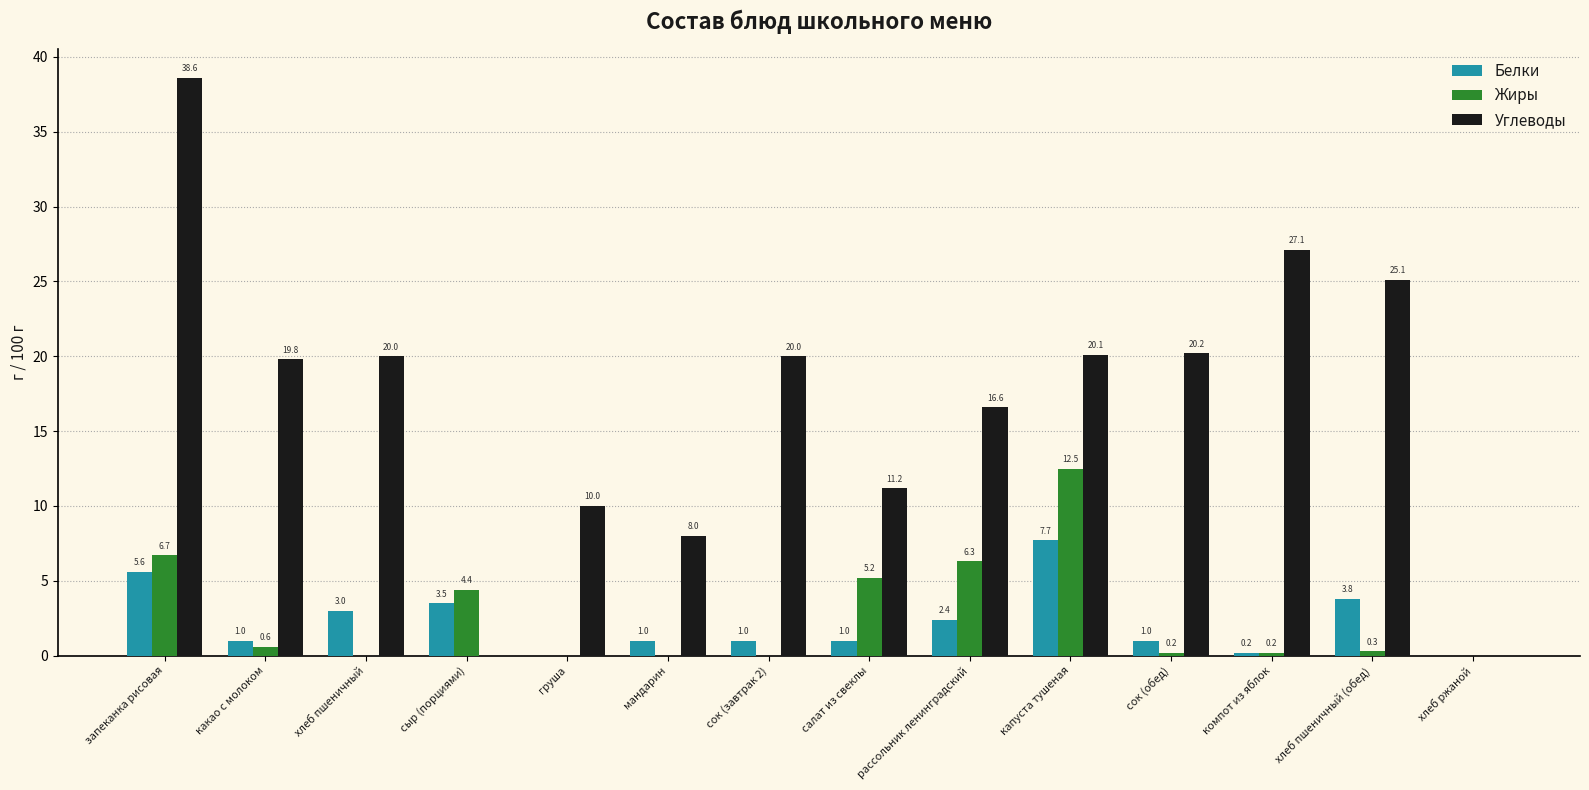

How many values in Углеводы are above zero?

12